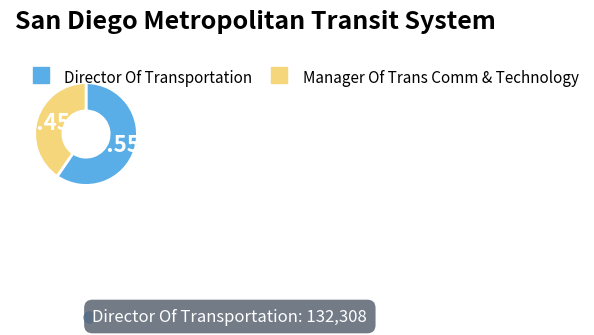

What percentage is the Manager Of Trans Comm & Technology slice, to the nearest percent?

40%